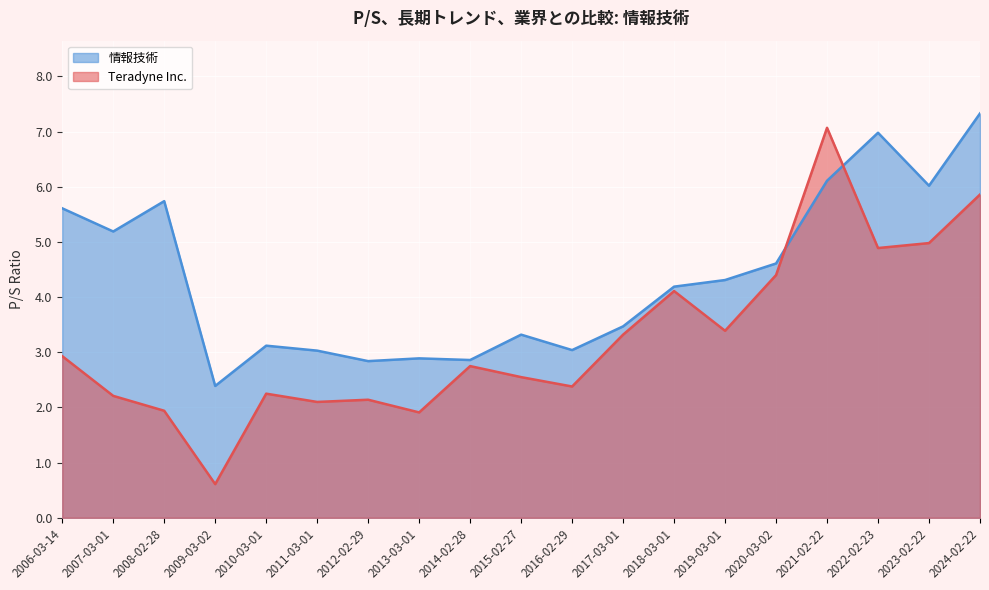

How many lines are shown in the chart?

2